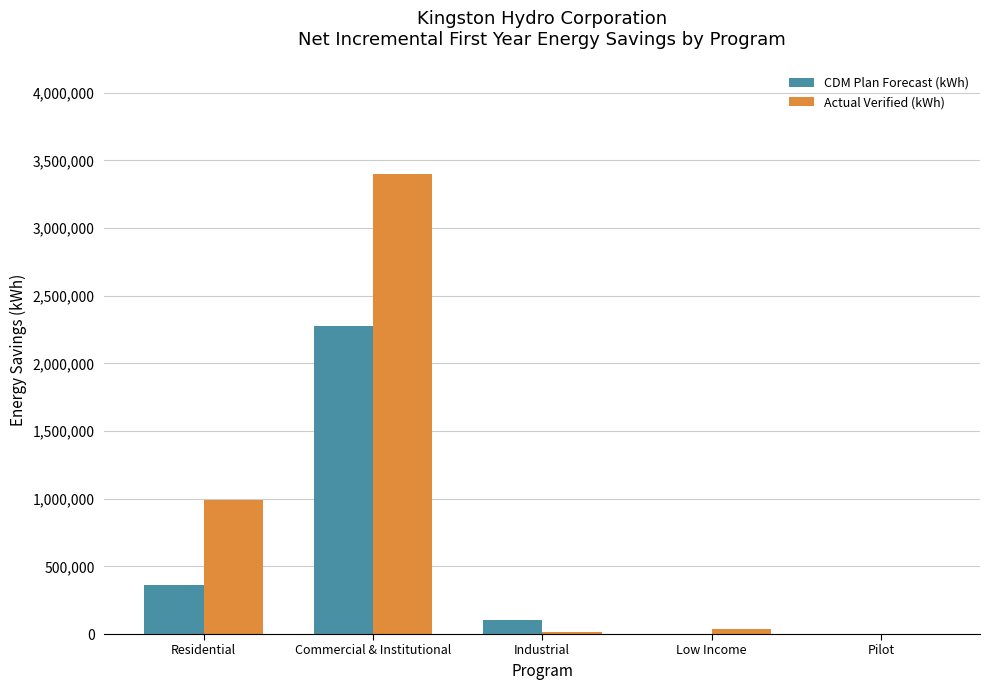

What is the sum of all Actual Verified (kWh) values?

4445966